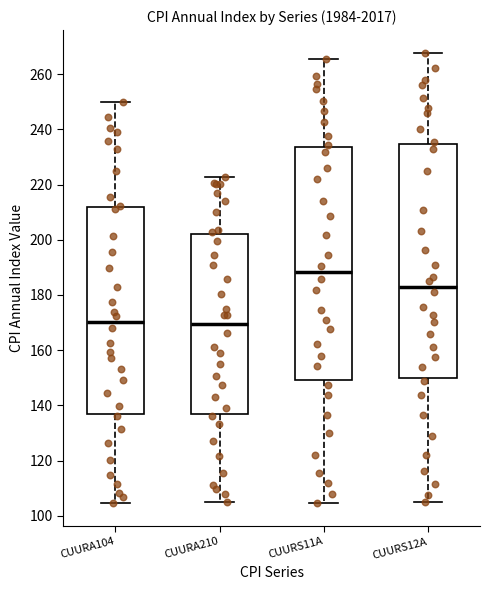

Reading left to right, transcribe this box plot: for each box, give where its median line is, the range the box spans, and where its two whiskers end, as read against the y-axis. The values are not printed on the chart, so give them approximately, as read against the axis.

CUURA104: median 170, box 136 to 212, whiskers 104 to 250
CUURA210: median 170, box 136 to 202, whiskers 104 to 222
CUURS11A: median 188, box 150 to 234, whiskers 104 to 266
CUURS12A: median 182, box 150 to 234, whiskers 104 to 268